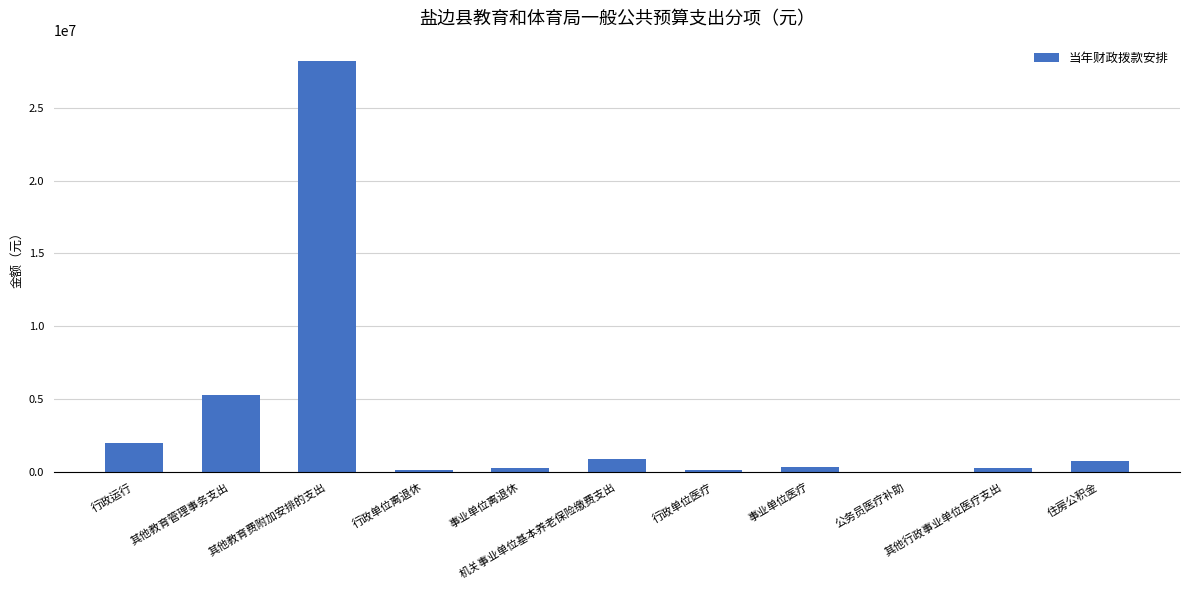

What is the sum of all values?

38267985.8